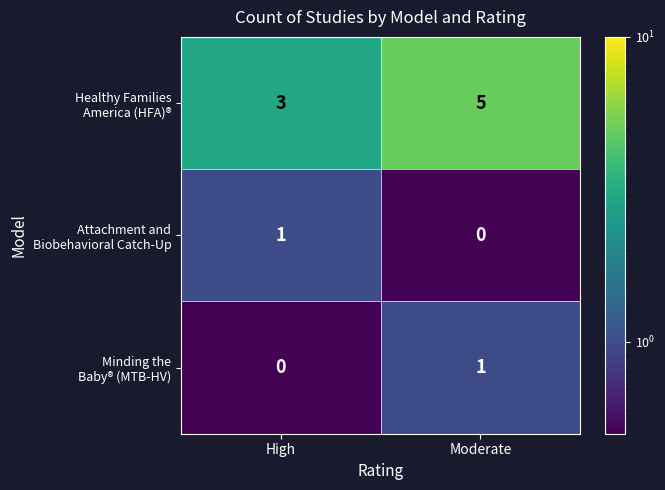

At which category is the sum across all series the highest?

Moderate